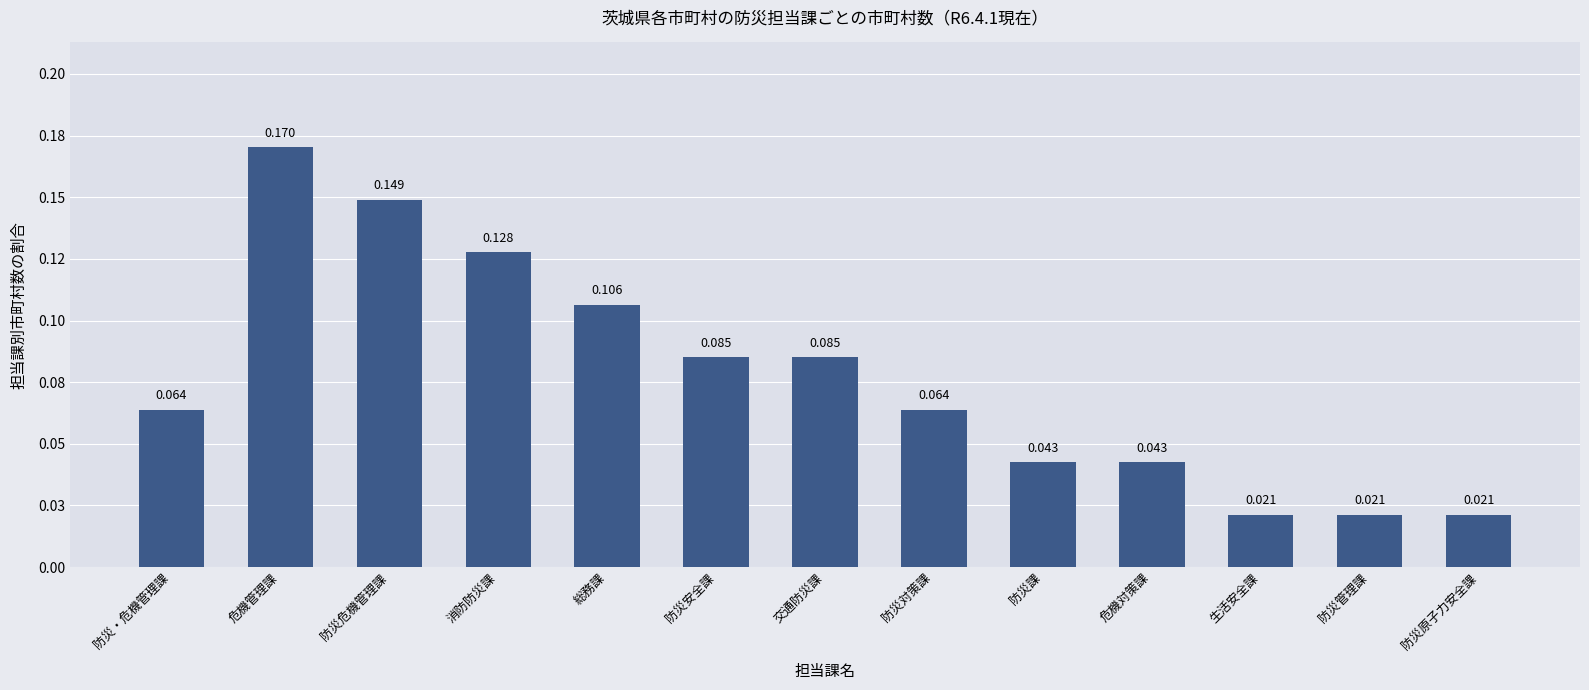

Is it true that the value at 消防防災課 is 0.1?

True